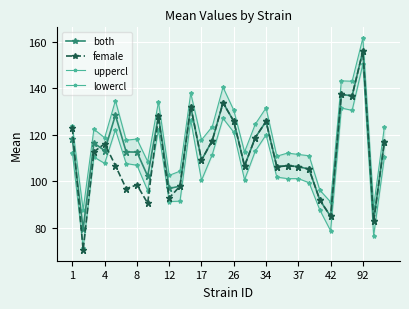

What is the total value across all series at 34?

503.0